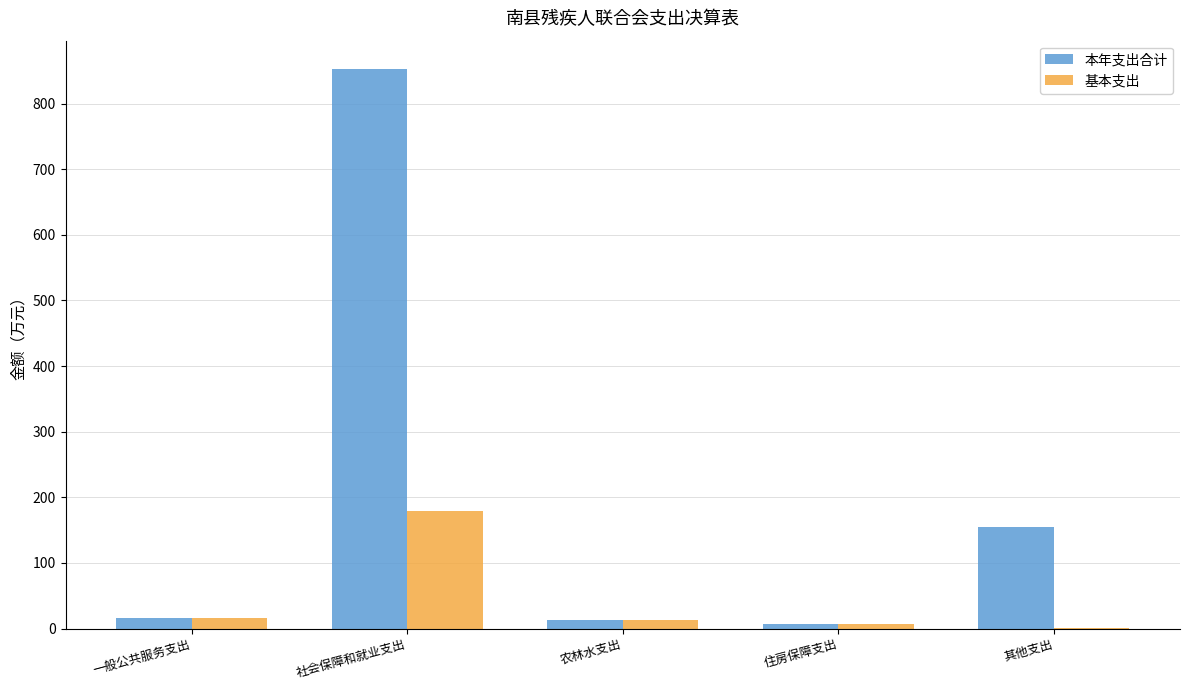

At which label does 本年支出合计 reach its peak?

社会保障和就业支出